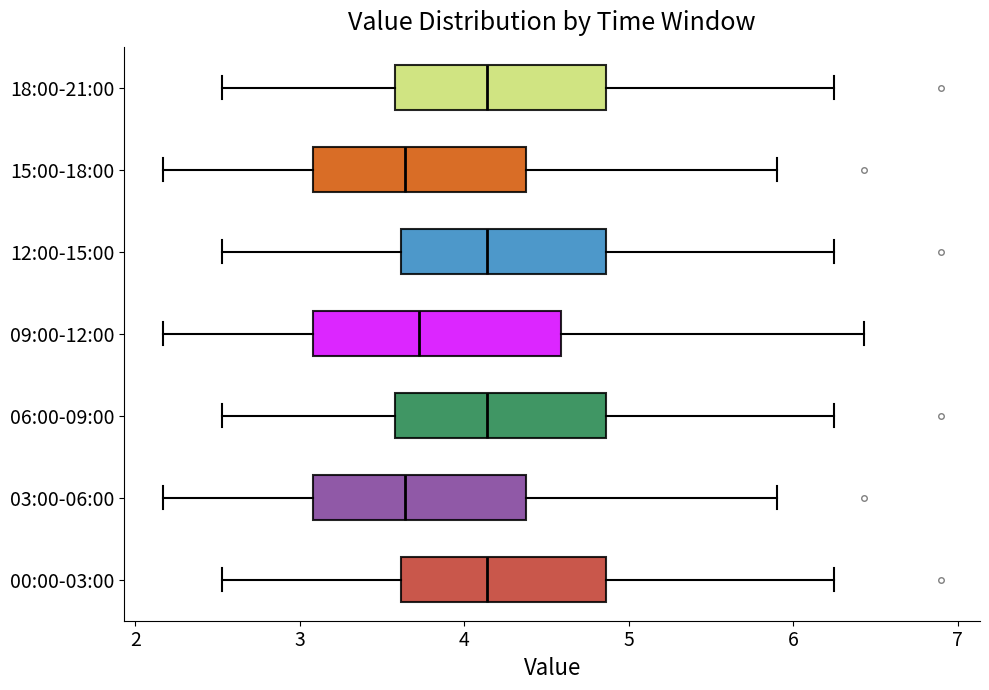

Reading bottom to top, read every box against the x-axis: the position of its median line, the range the box covers, and the ends of its whiskers. The values are not printed on the chart, so give them approximately, as read against the axis.

00:00-03:00: median 4.1, box 3.6 to 4.9, whiskers 2.5 to 6.3
03:00-06:00: median 3.6, box 3.1 to 4.4, whiskers 2.2 to 5.9
06:00-09:00: median 4.1, box 3.6 to 4.9, whiskers 2.5 to 6.3
09:00-12:00: median 3.7, box 3.1 to 4.6, whiskers 2.2 to 6.4
12:00-15:00: median 4.1, box 3.6 to 4.9, whiskers 2.5 to 6.3
15:00-18:00: median 3.6, box 3.1 to 4.4, whiskers 2.2 to 5.9
18:00-21:00: median 4.1, box 3.6 to 4.9, whiskers 2.5 to 6.3